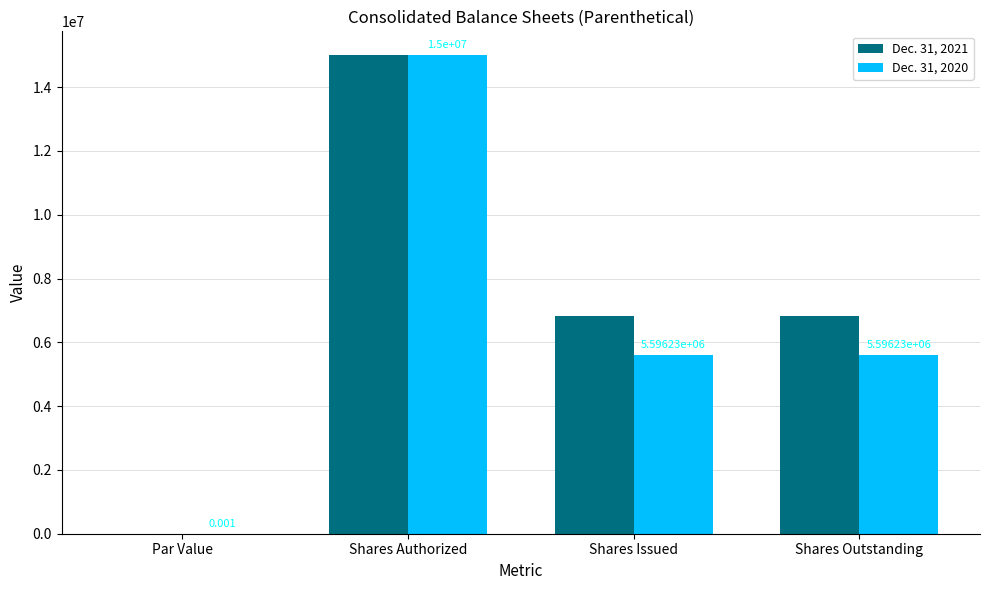

Is the value of Dec. 31, 2021 at Shares Outstanding greater than the value of Dec. 31, 2020 at Shares Outstanding?

Yes